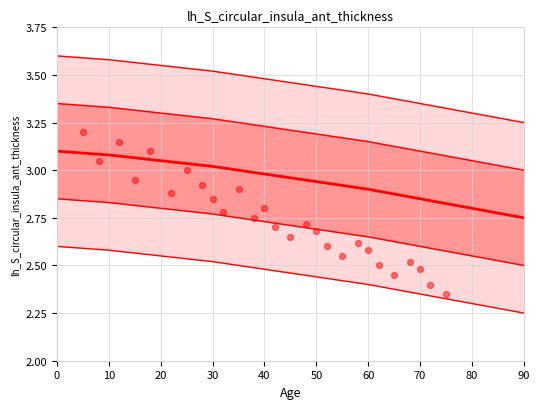

Is the value of std1_lower at 20 greater than the value of mean at 80?

No